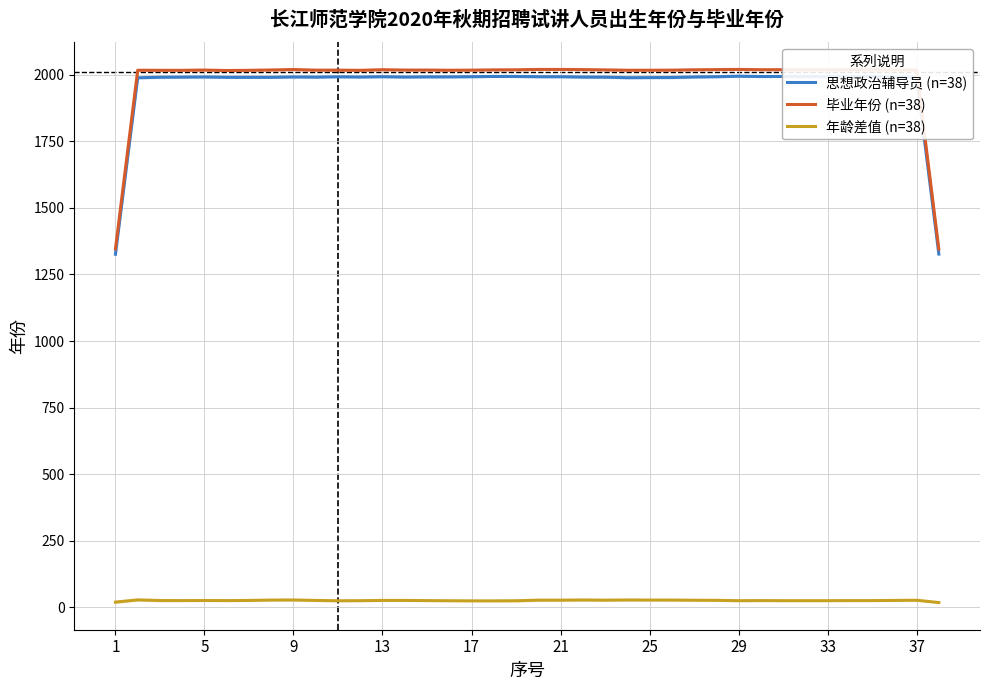

List the series in order of their peak value, lowest first.

年龄差值 (n=38), 思想政治辅导员 (n=38), 毕业年份 (n=38)